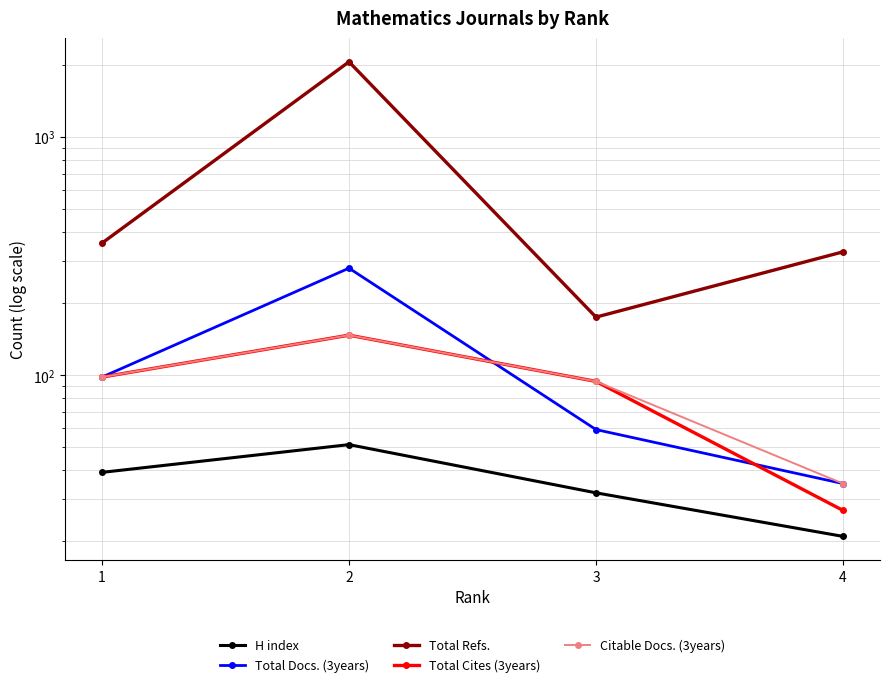

True or false: Citable Docs. (3years) and Total Refs. cross at least once.

False